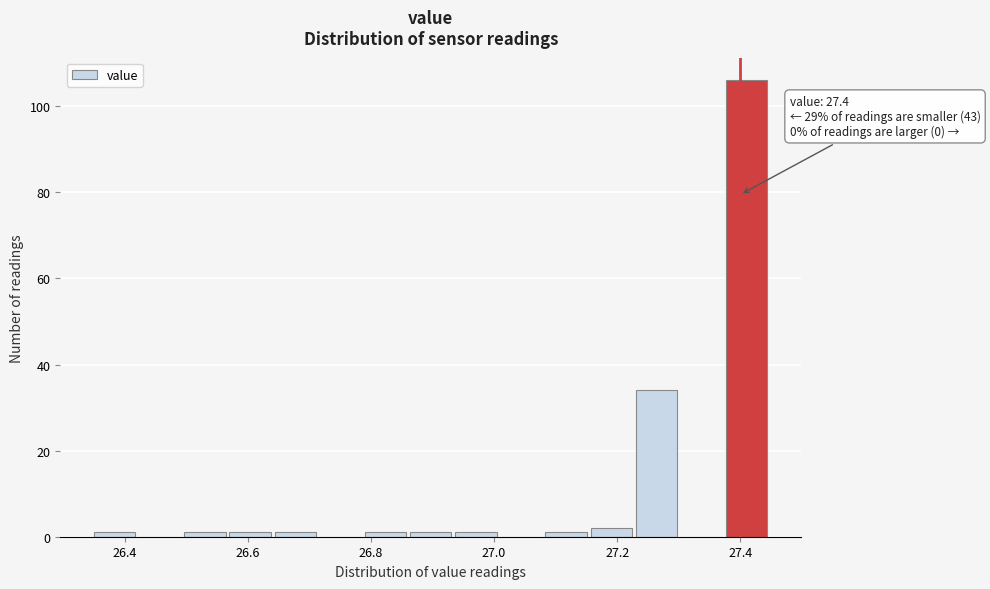

Read against the x-axis, roughly where is the centre of the tallest bar?

27.42